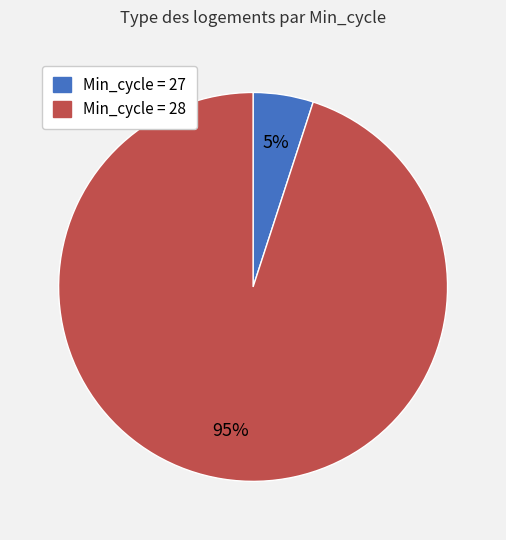

To the nearest percent, what is the difference between the largest and smallest slice percentages?

90%